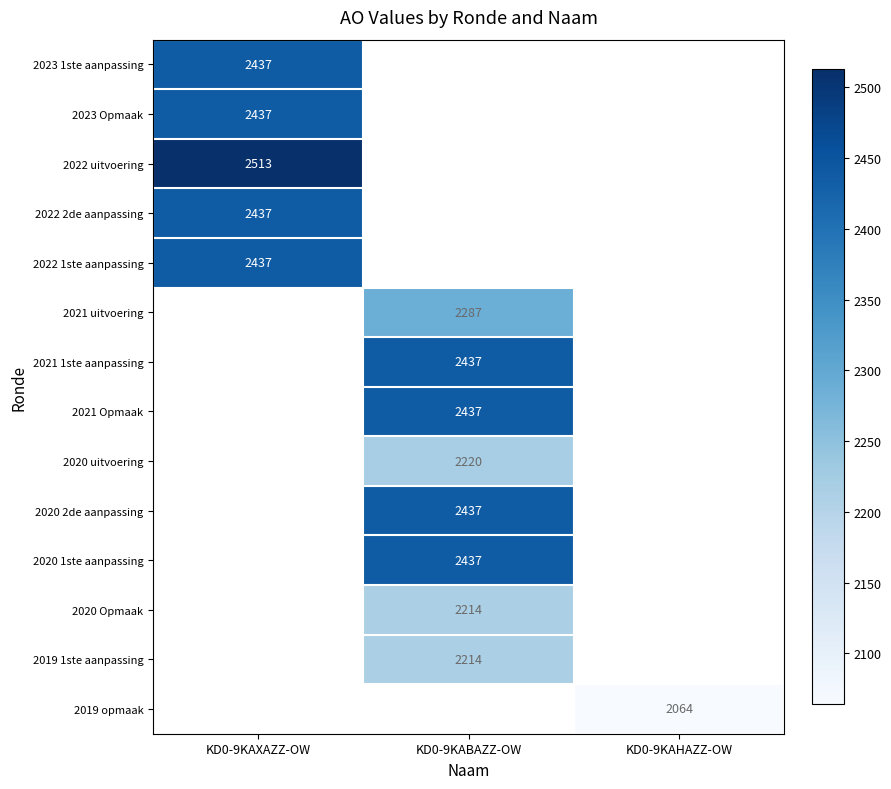

The 2020 1ste aanpassing series shows 600 at KD0-9KABAZZ-OW. True or false?

False